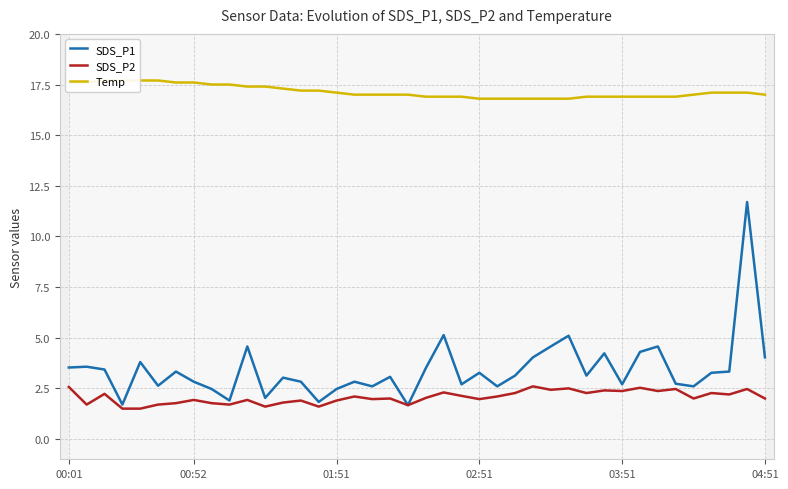

True or false: SDS_P2 has more than 1 points higher than both neighbors.

True